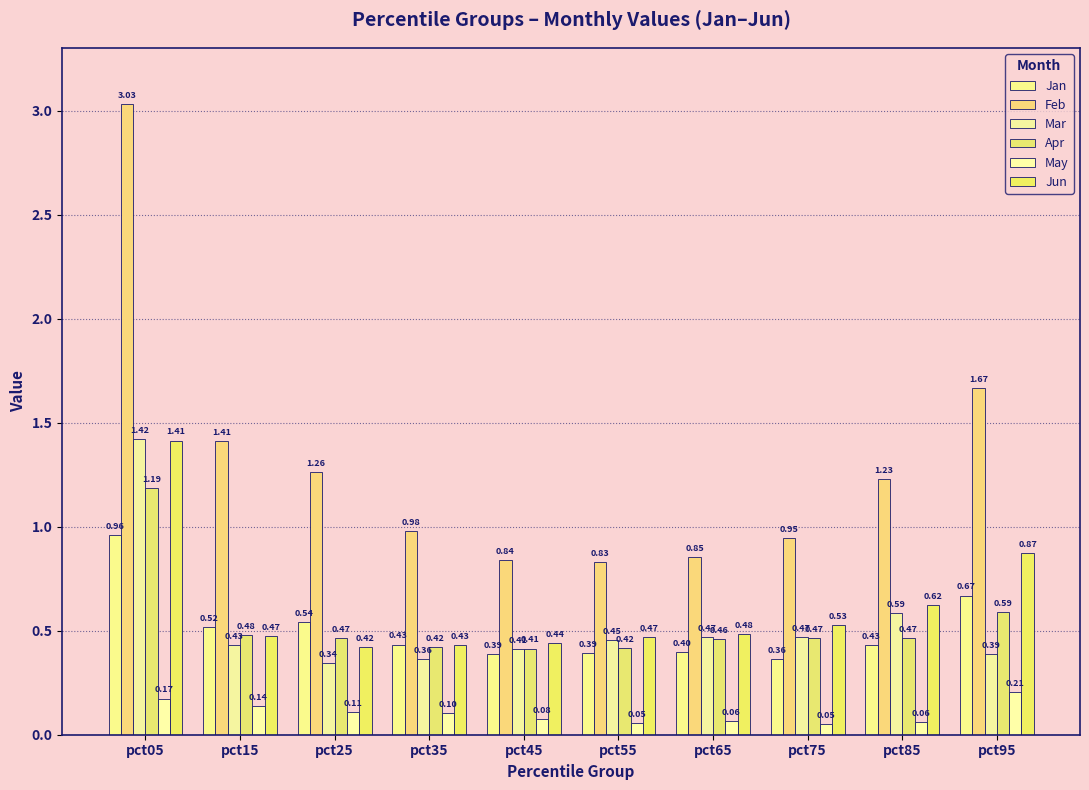

What is the total value across all series at pct55?

2.6